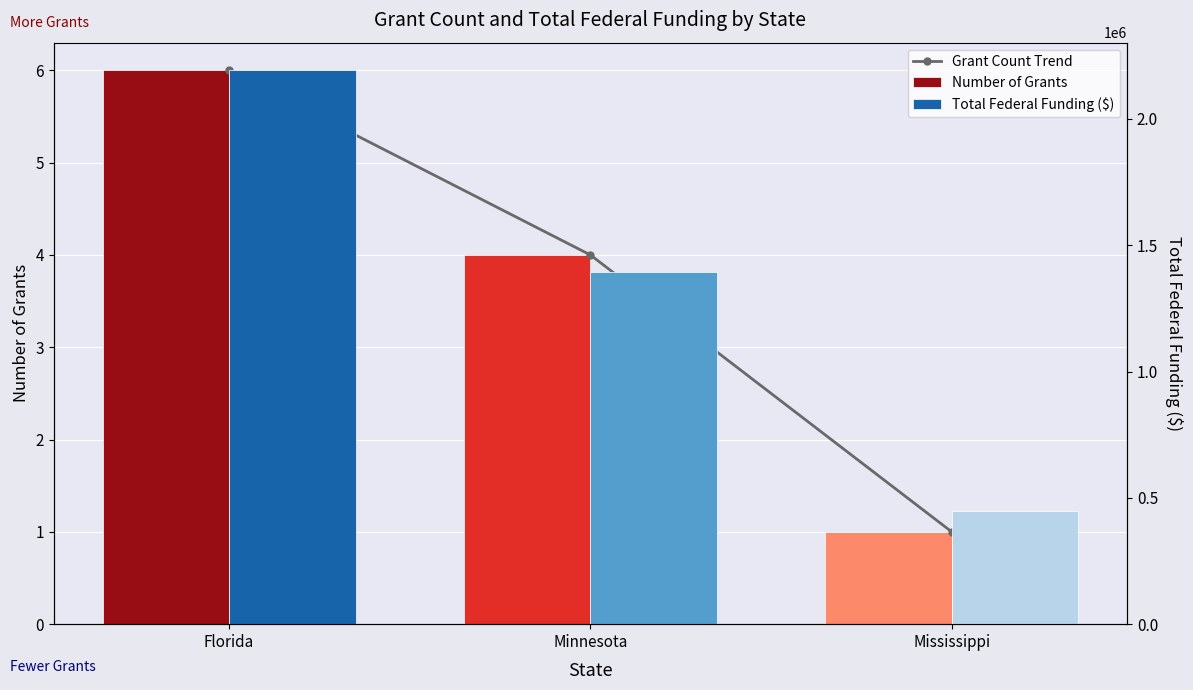

Is the value of Total Federal Funding ($) at Minnesota greater than the value of Grant Count Trend at Florida?

Yes